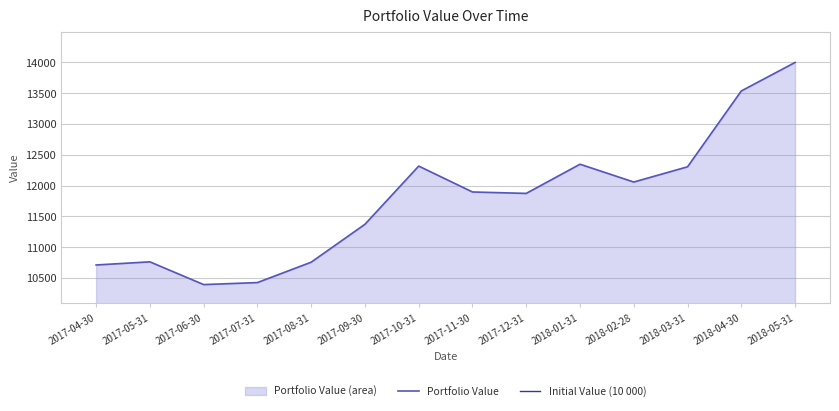

The value of Portfolio Value at 2018-05-31 is 18590.2. True or false?

False